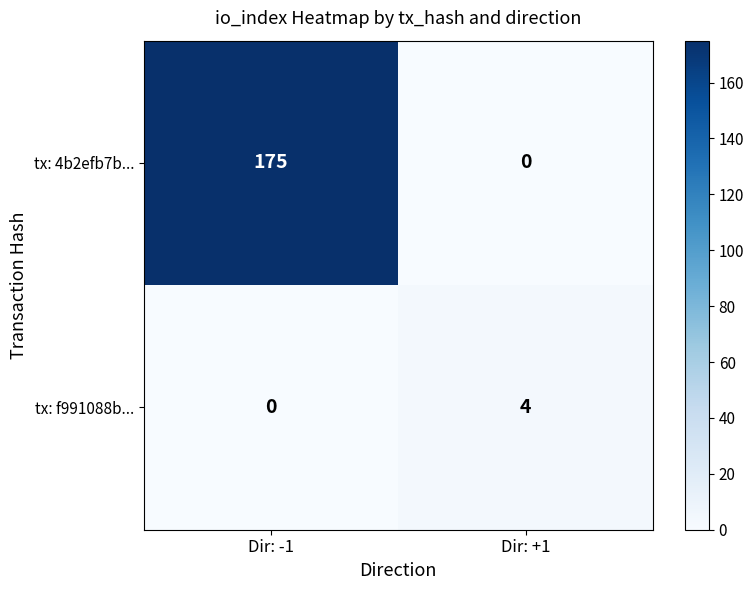

True or false: tx: 4b2efb7b... has a value of 107 at Dir: +1.

False